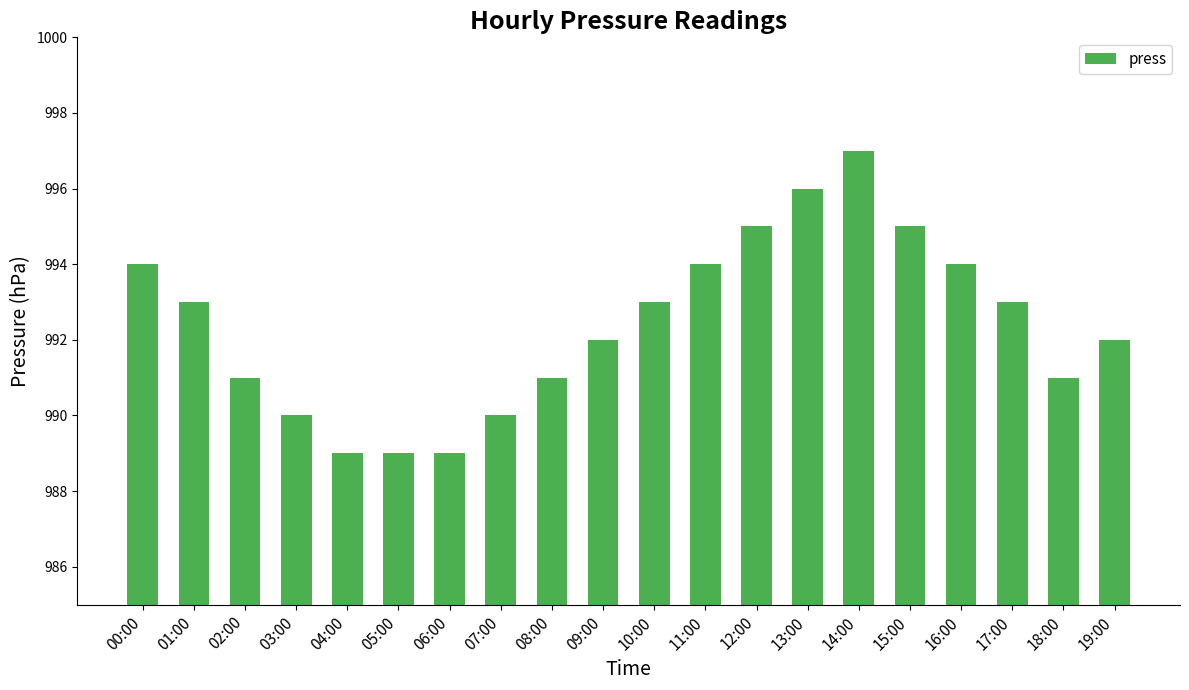

Count the values in the range 991 to 994.

11